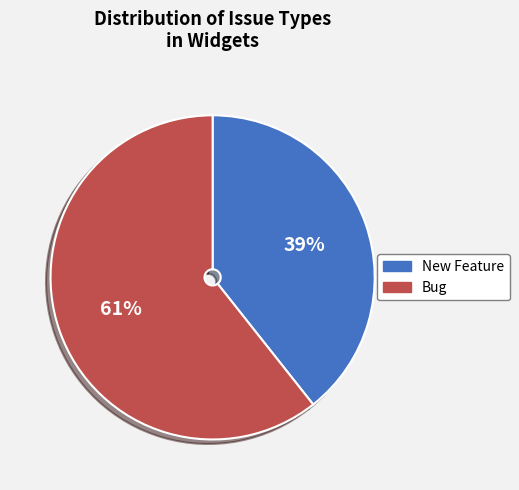

True or false: Bug accounts for 50% of the total.

False